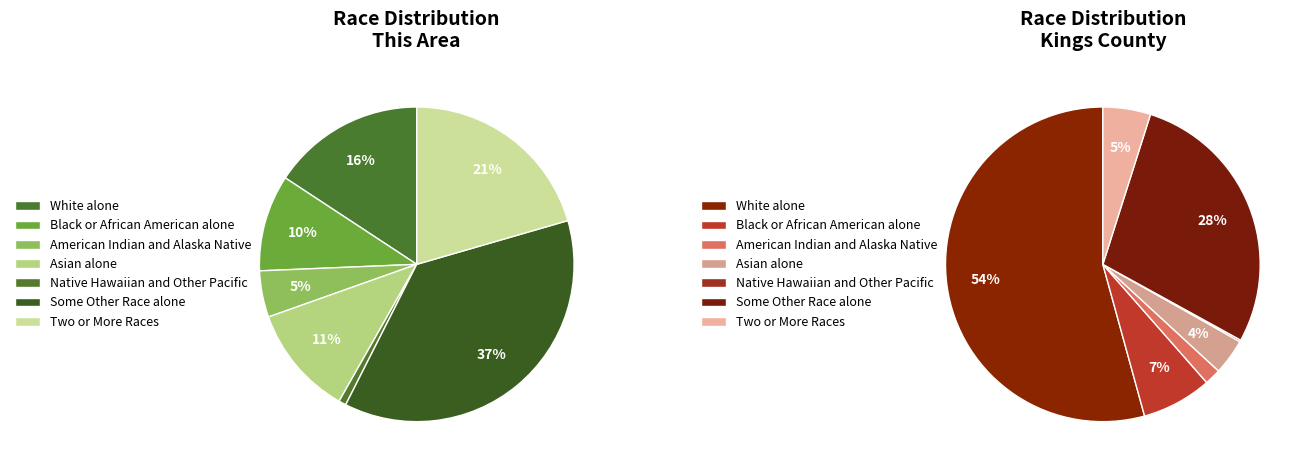

Do Some Other Race alone and Black or African American alone together represent more than half of the pie?

No